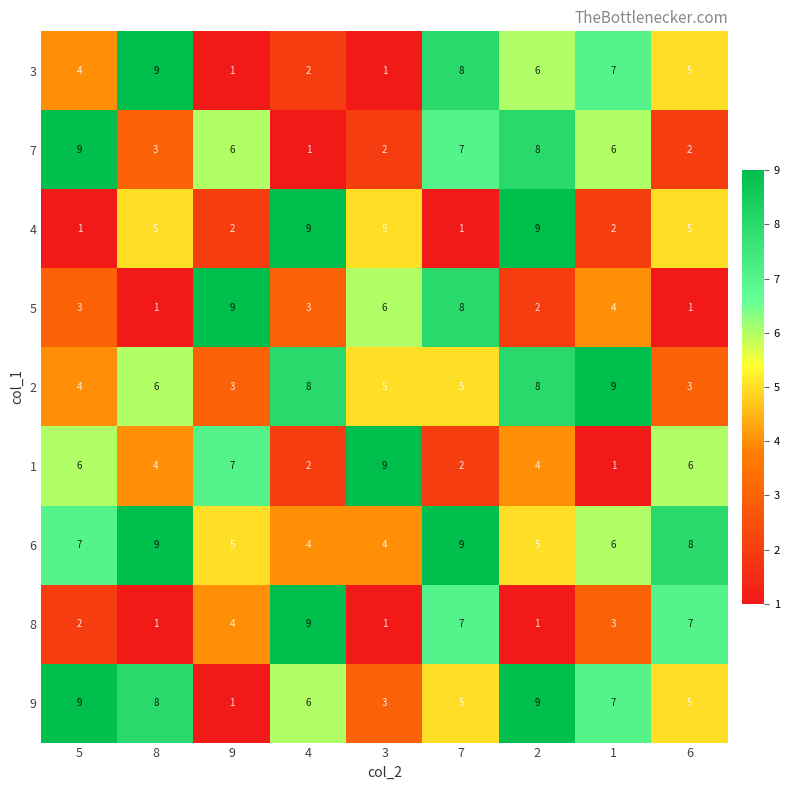

What is the minimum value shown in the chart?

1